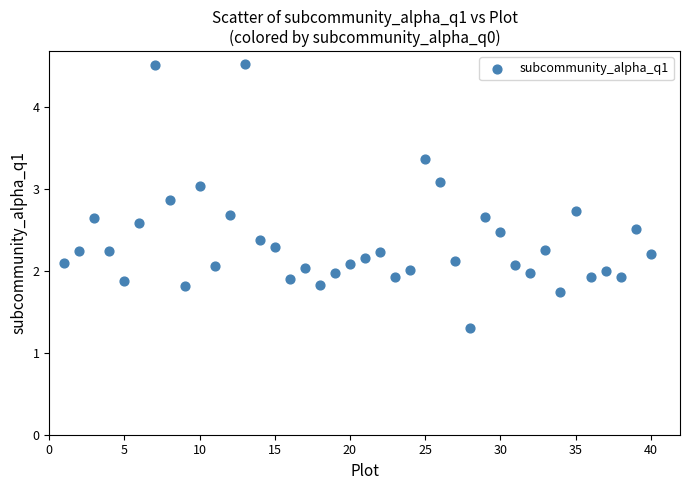

What is the range of X values (max minus min)?

39.0